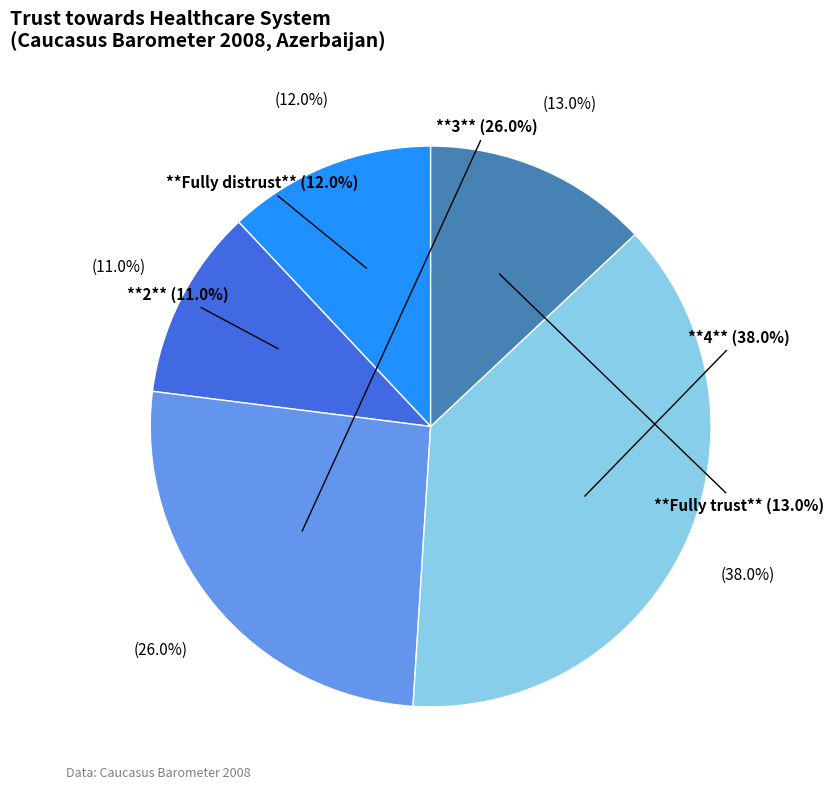

What percentage is the Fully trust slice, to the nearest percent?

13%